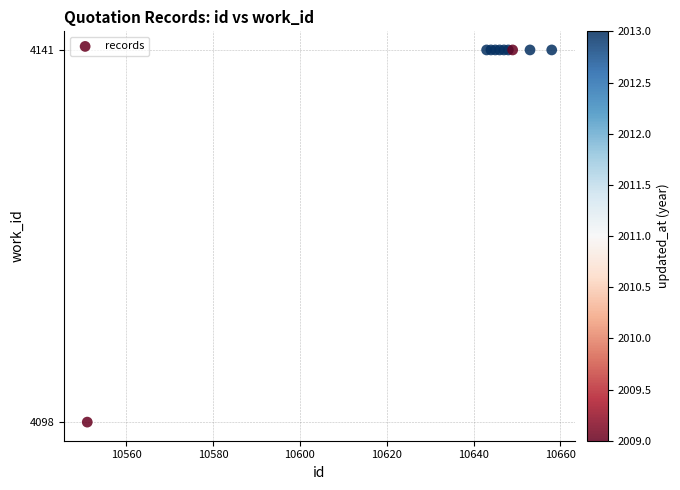

What Y value in the scatter plot is closest to 4119?

4098